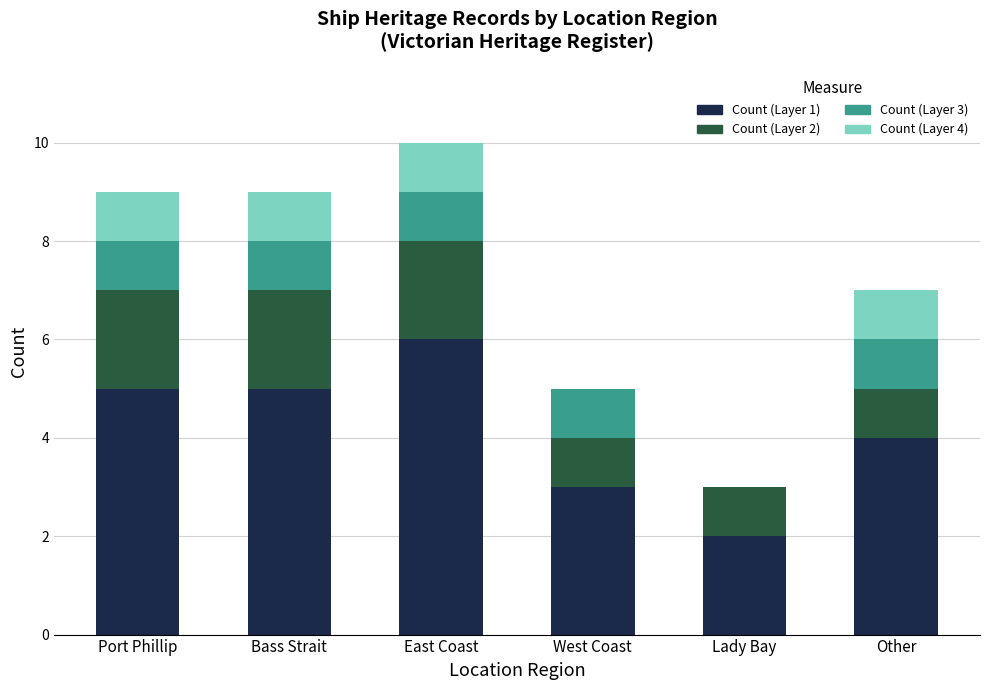

The value of Count (Layer 1) at West Coast is 5. True or false?

False